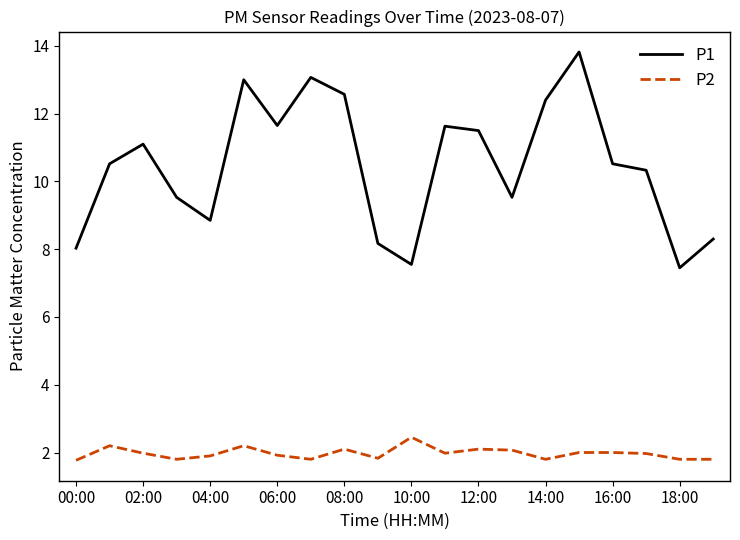

List the series in order of their overall mean, highest first.

P1, P2